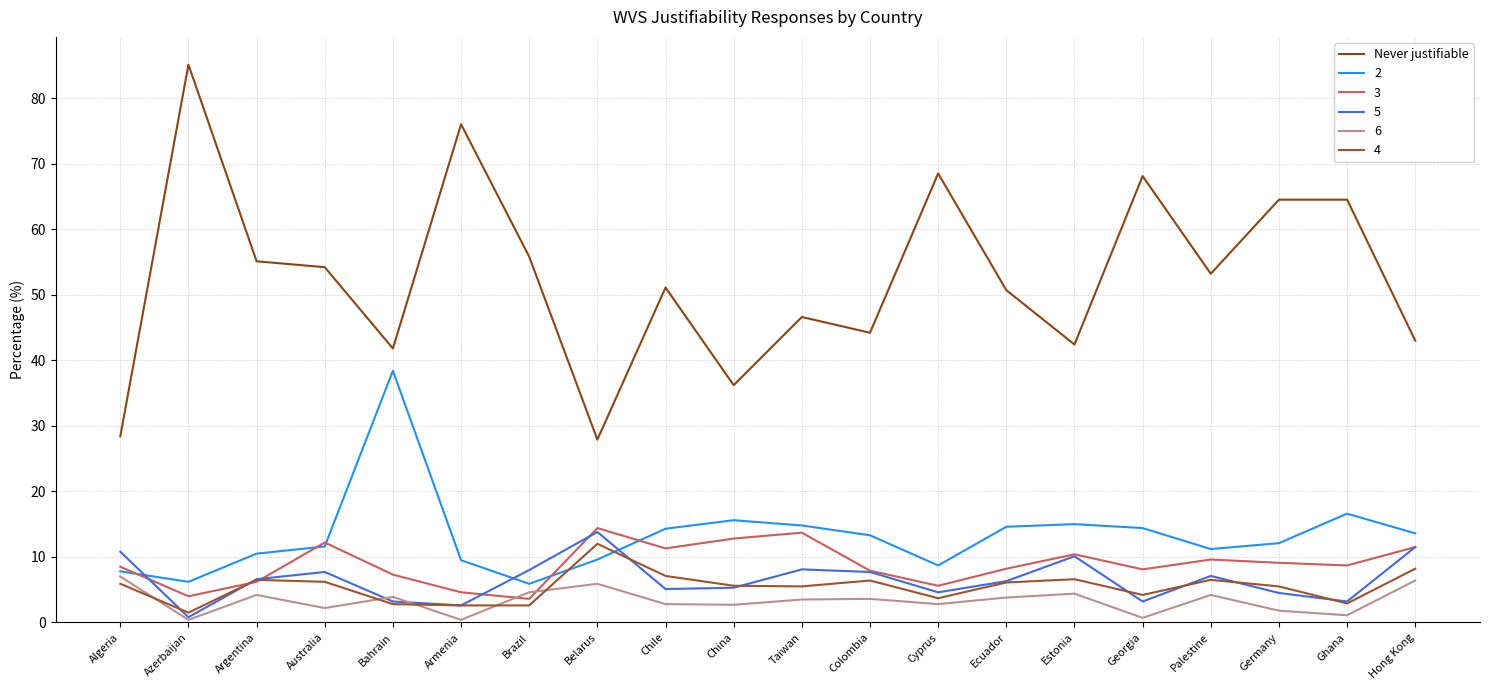

Does the chart display data point markers on the line(s)?

No